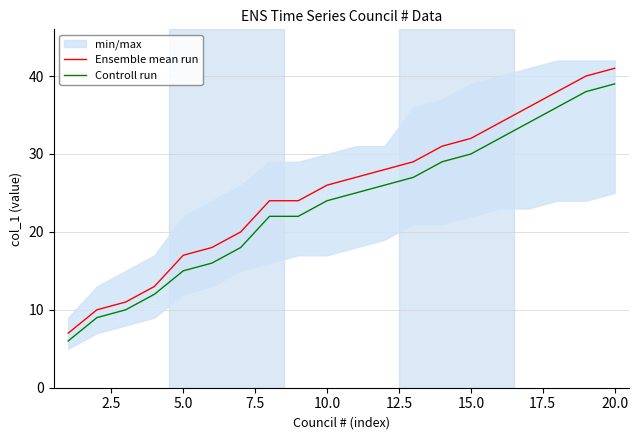

The value of Ensemble mean run at 10.0 is 26. True or false?

True